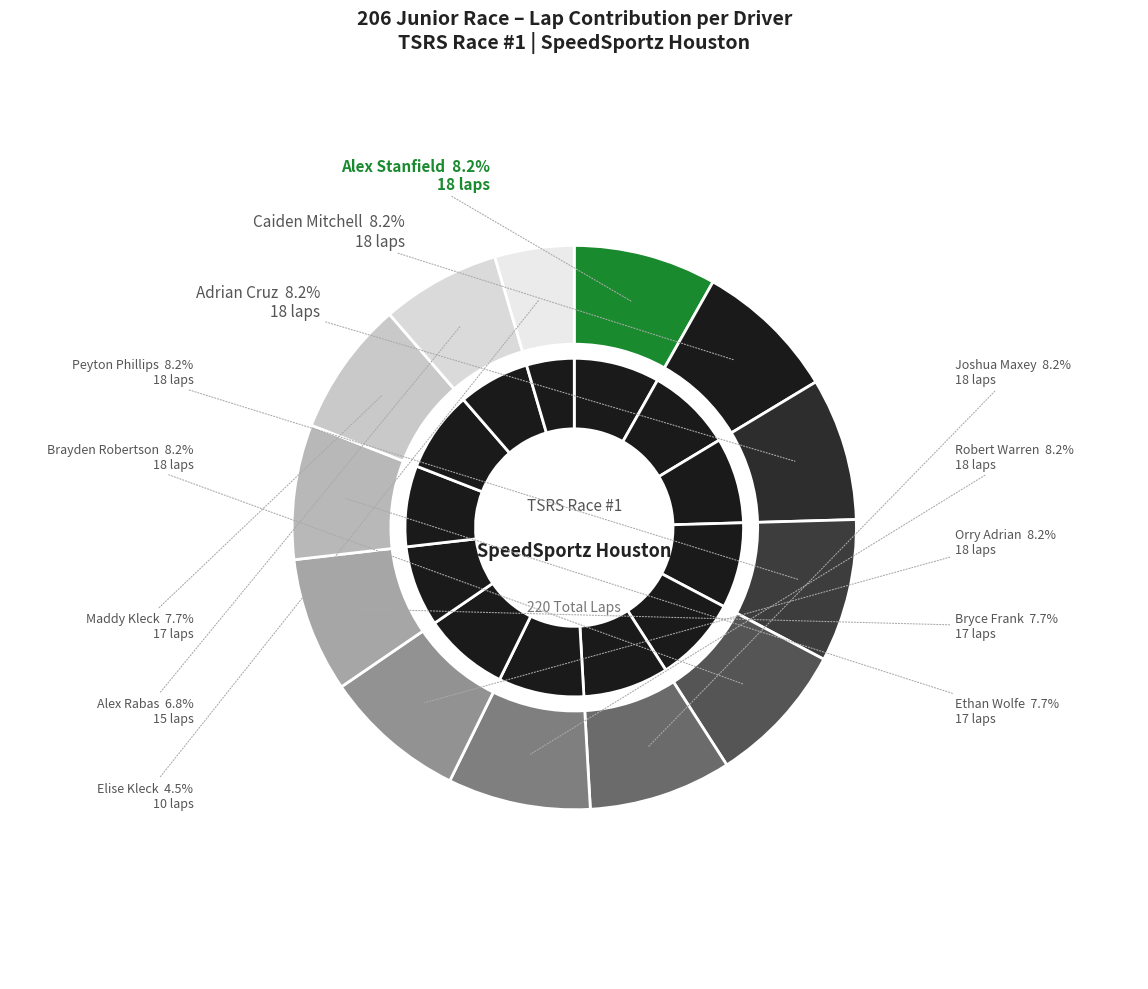

Is it true that Elise Kleck is 12% of the pie?

False